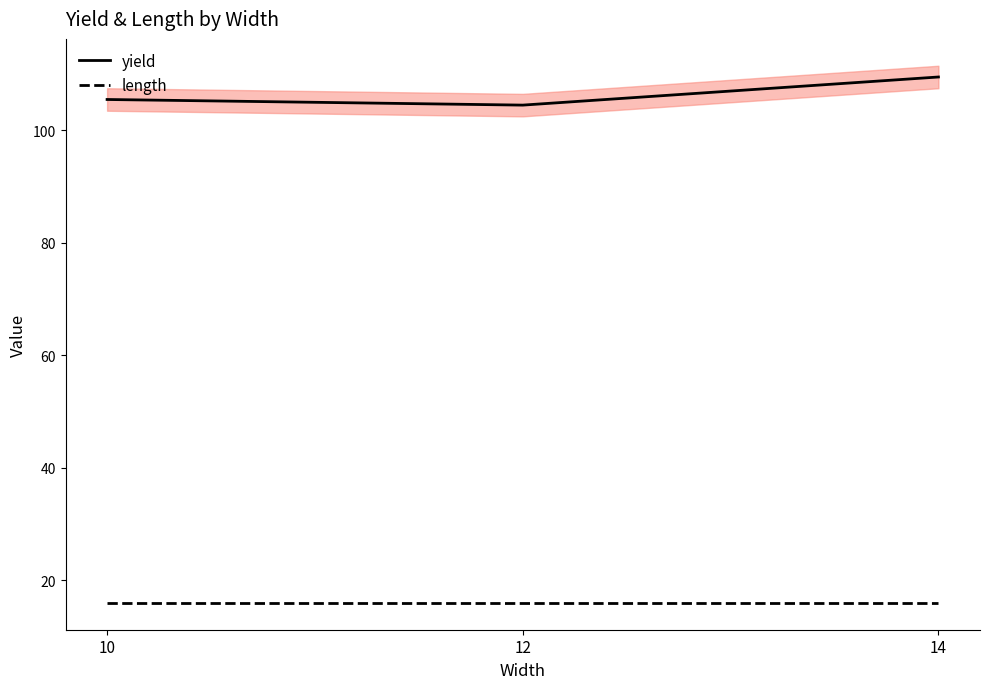

Between 10 and 14, which series saw the biggest shift?

yield